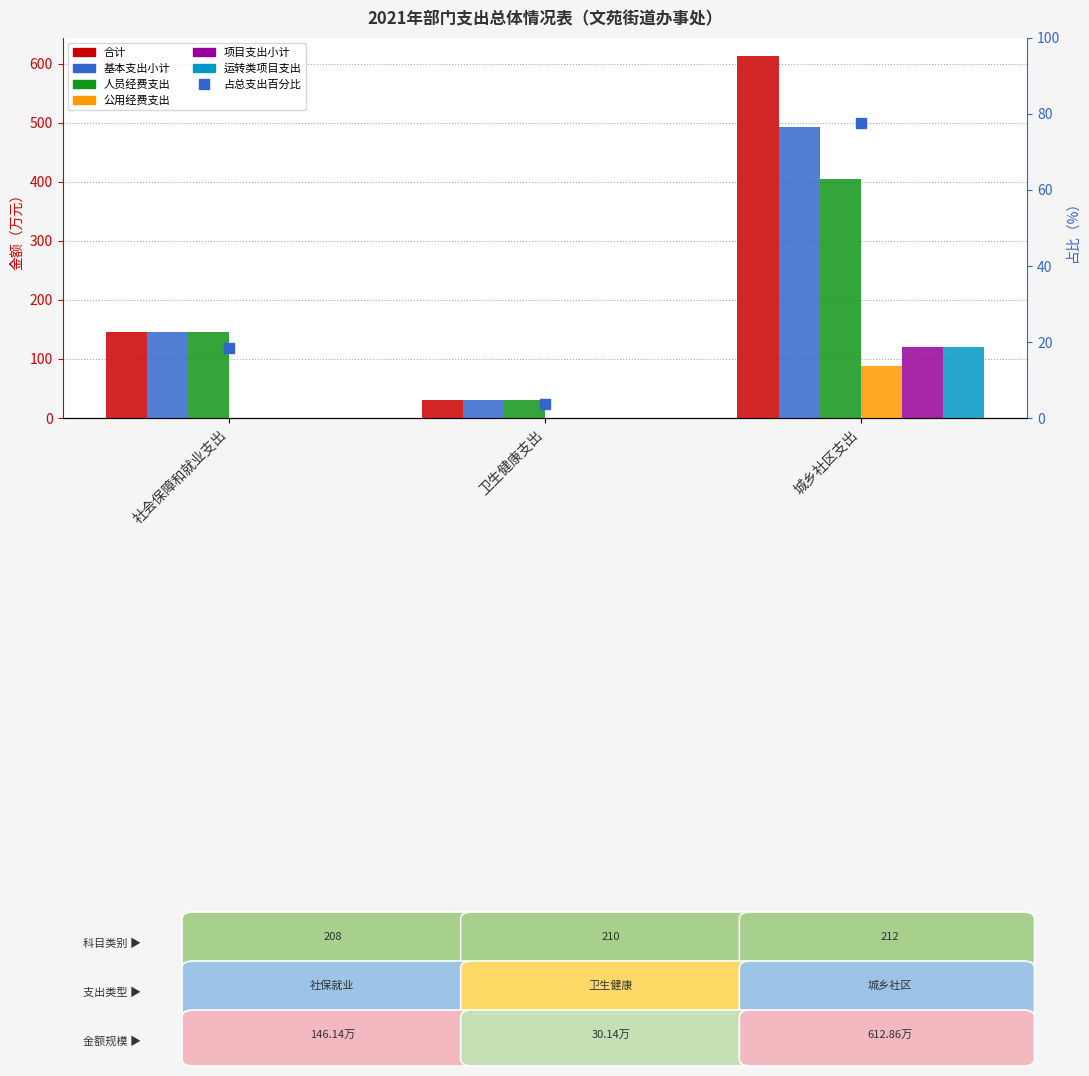

Reading right to left, transcribe all the data shown in this chart.

合计: 612.9	30.1	146.1
基本支出小计: 493.4	30.1	146.1
人员经费支出: 405.2	30.1	146.1
公用经费支出: 88.1	0.0	0.0
项目支出小计: 119.5	0.0	0.0
运转类项目支出: 119.5	0.0	0.0